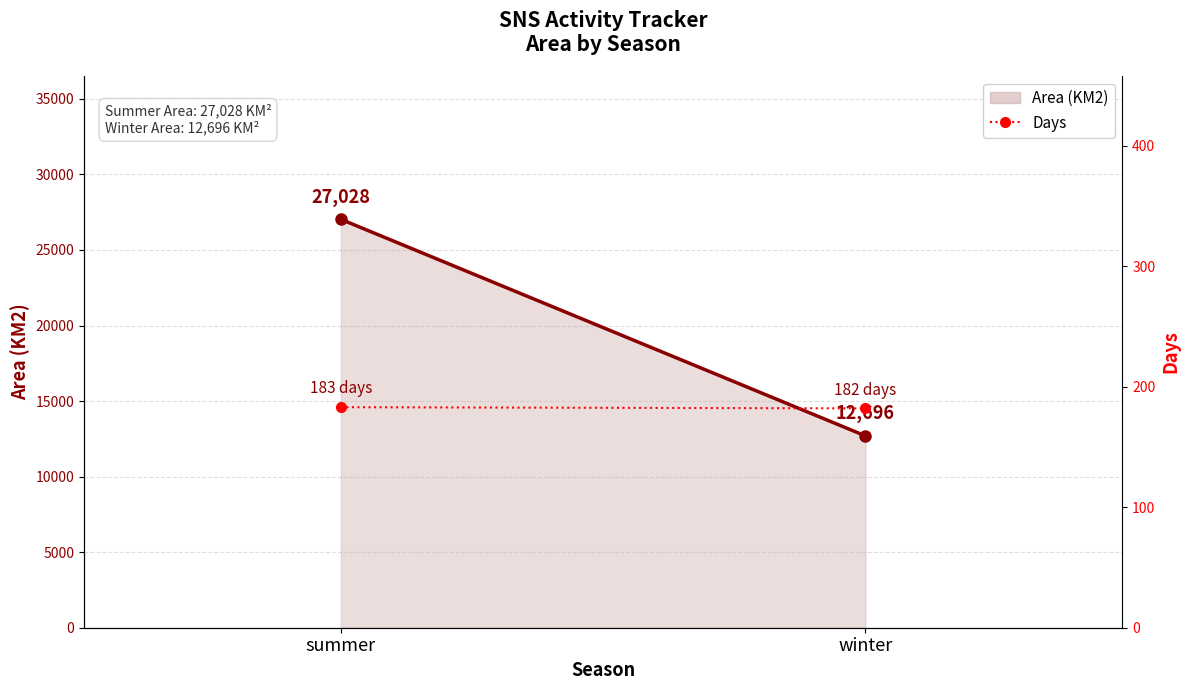

What are all the series names shown in the legend?

Area (KM2) line, Days